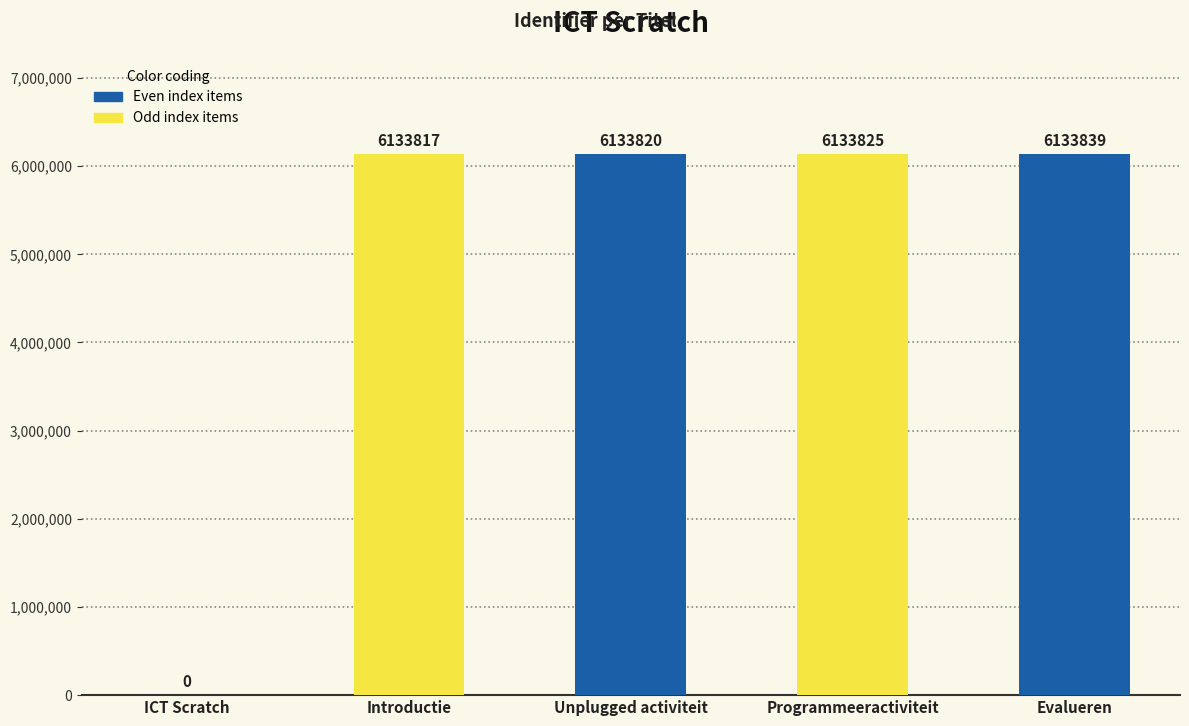

What is the difference between the values at Unplugged activiteit and ICT Scratch?

6133820